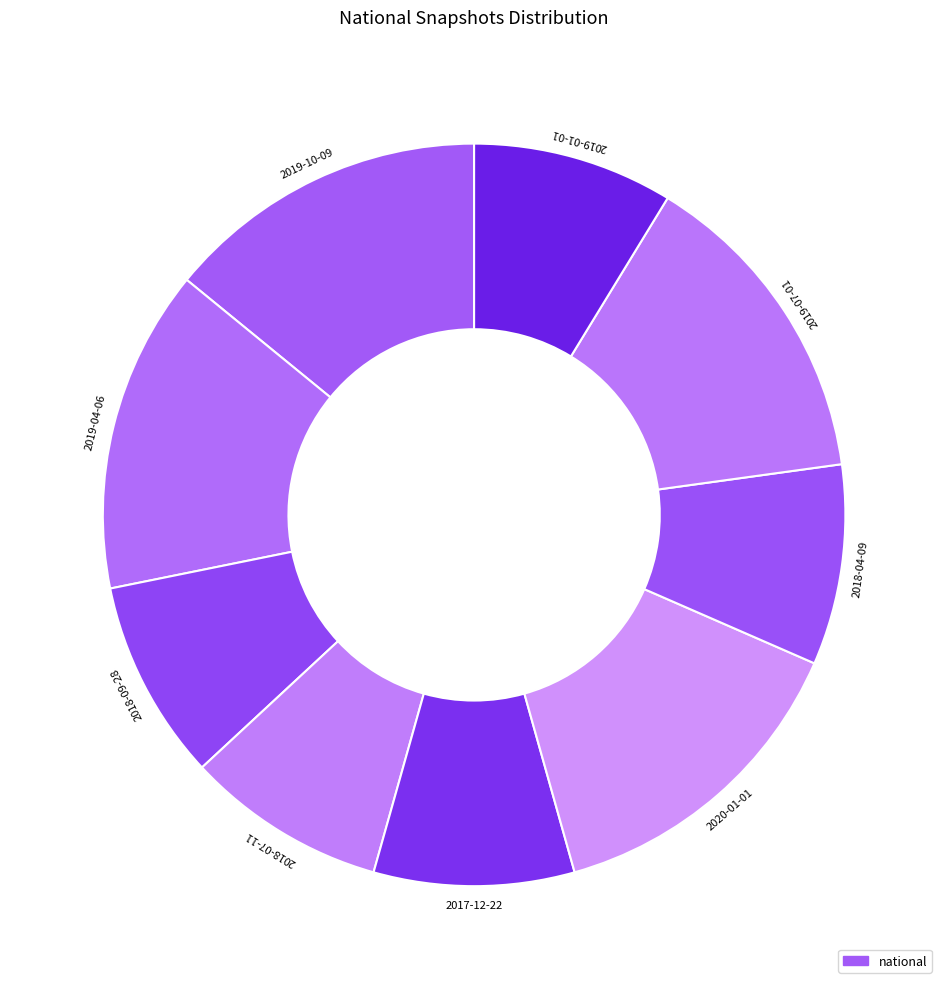

Does 2018-07-11 represent more than half of the total?

No